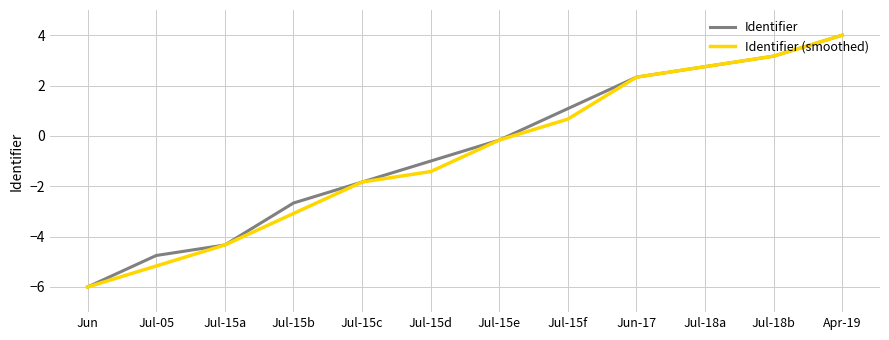

What position from the left is Jul-05?

2